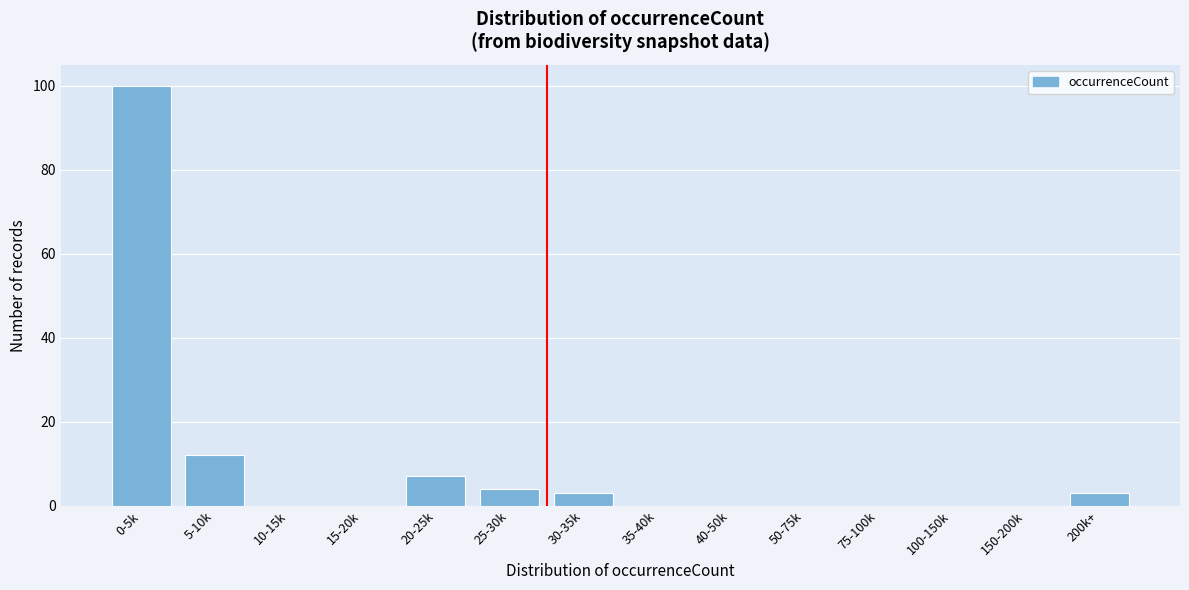

Reading left to right, list all the values displayed in this chart.

0-5k=100	5-10k=12	10-15k=0	15-20k=0	20-25k=7	25-30k=4	30-35k=3	35-40k=0	40-50k=0	50-75k=0	75-100k=0	100-150k=0	150-200k=0	200k+=3